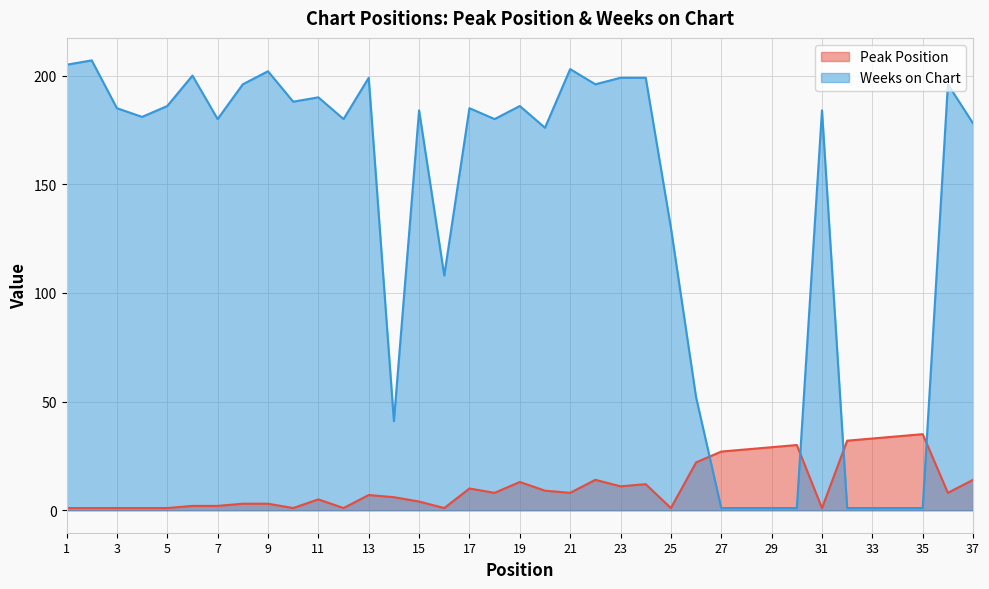

At which label does Peak Position reach its minimum?

1